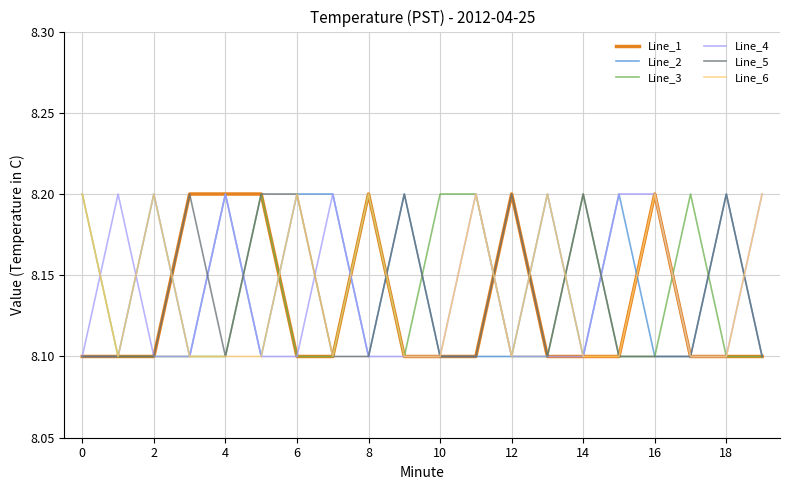

How many lines are shown in the chart?

6